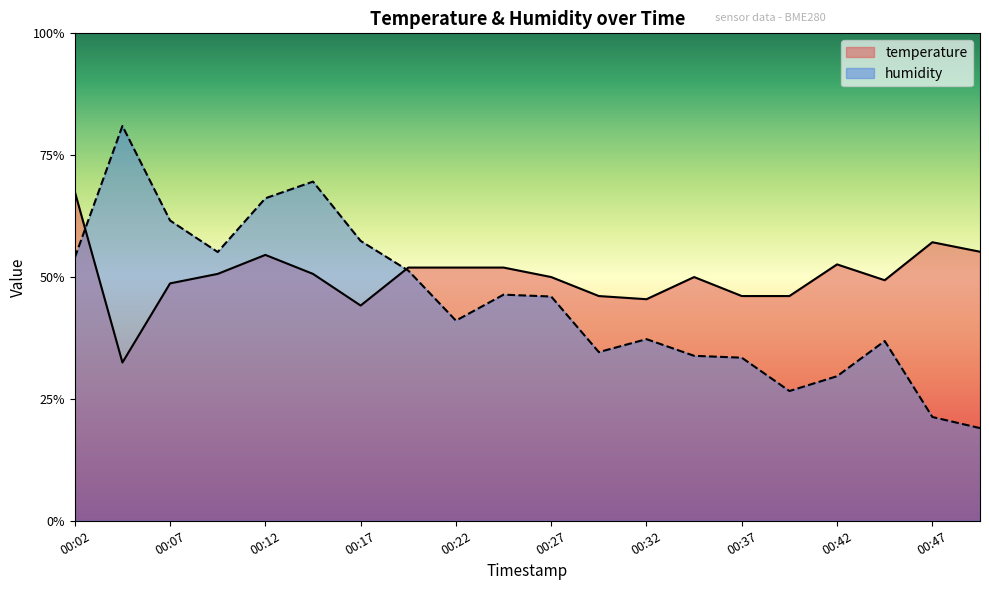

True or false: humidity has a value of 0.3 at 00:35.

True